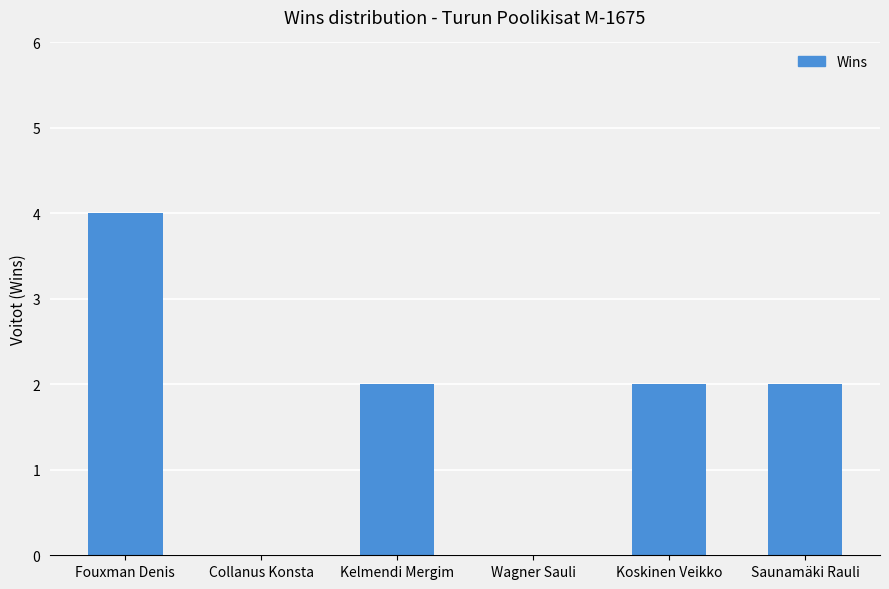

The chart shows a value of 2 at Collanus Konsta. True or false?

False